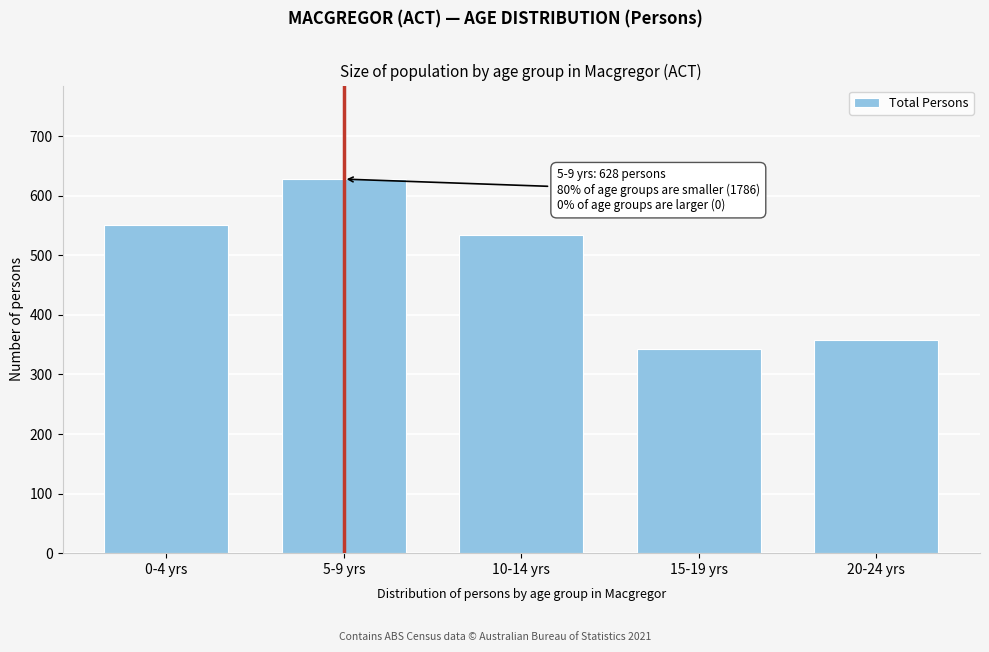

Reading right to left, transcribe all the data shown in this chart.

20-24 yrs=358	15-19 yrs=343	10-14 yrs=534	5-9 yrs=628	0-4 yrs=551